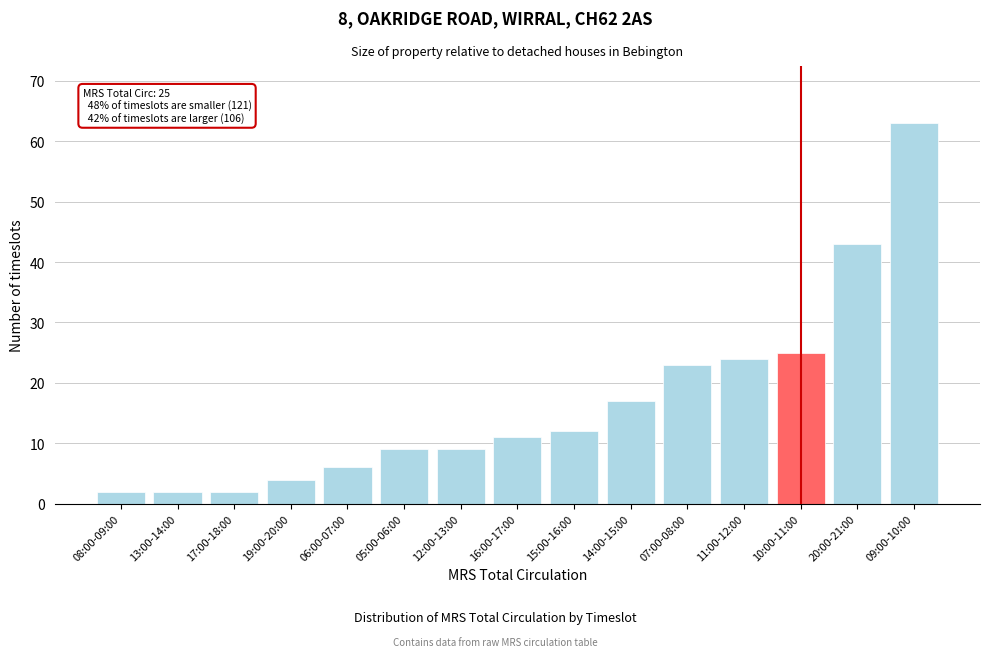

Reading right to left, transcribe all the data shown in this chart.

09:00-10:00=63	20:00-21:00=43	10:00-11:00=25	11:00-12:00=24	07:00-08:00=23	14:00-15:00=17	15:00-16:00=12	16:00-17:00=11	12:00-13:00=9	05:00-06:00=9	06:00-07:00=6	19:00-20:00=4	17:00-18:00=2	13:00-14:00=2	08:00-09:00=2